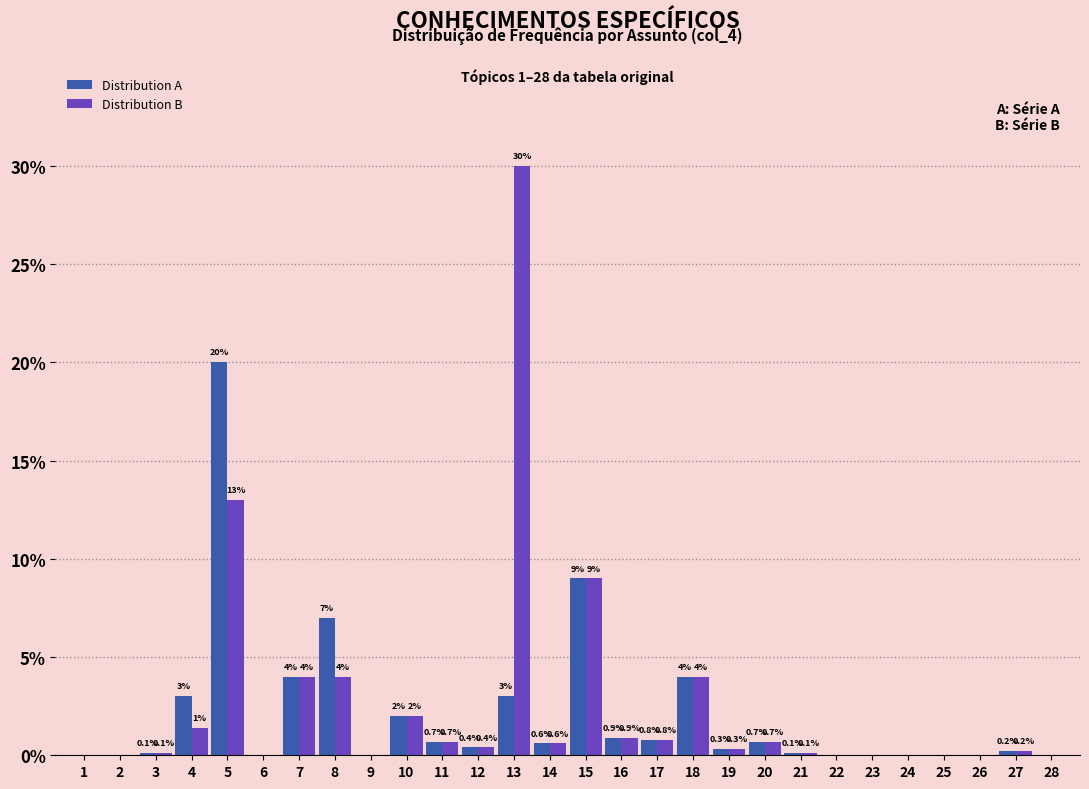

Reading left to right, extract all data points from this chart.

Distribution A: 1=0.0	2=0.0	3=0.1	4=3.0	5=20.0	6=0.0	7=4.0	8=7.0	9=0.0	10=2.0	11=0.7	12=0.4	13=3.0	14=0.6	15=9.0	16=0.9	17=0.8	18=4.0	19=0.3	20=0.7	21=0.1	22=0.0	23=0.0	24=0.0	25=0.0	26=0.0	27=0.2	28=0.0
Distribution B: 1=0.0	2=0.0	3=0.1	4=1.4	5=13.0	6=0.0	7=4.0	8=4.0	9=0.0	10=2.0	11=0.7	12=0.4	13=30.0	14=0.6	15=9.0	16=0.9	17=0.8	18=4.0	19=0.3	20=0.7	21=0.1	22=0.0	23=0.0	24=0.0	25=0.0	26=0.0	27=0.2	28=0.0